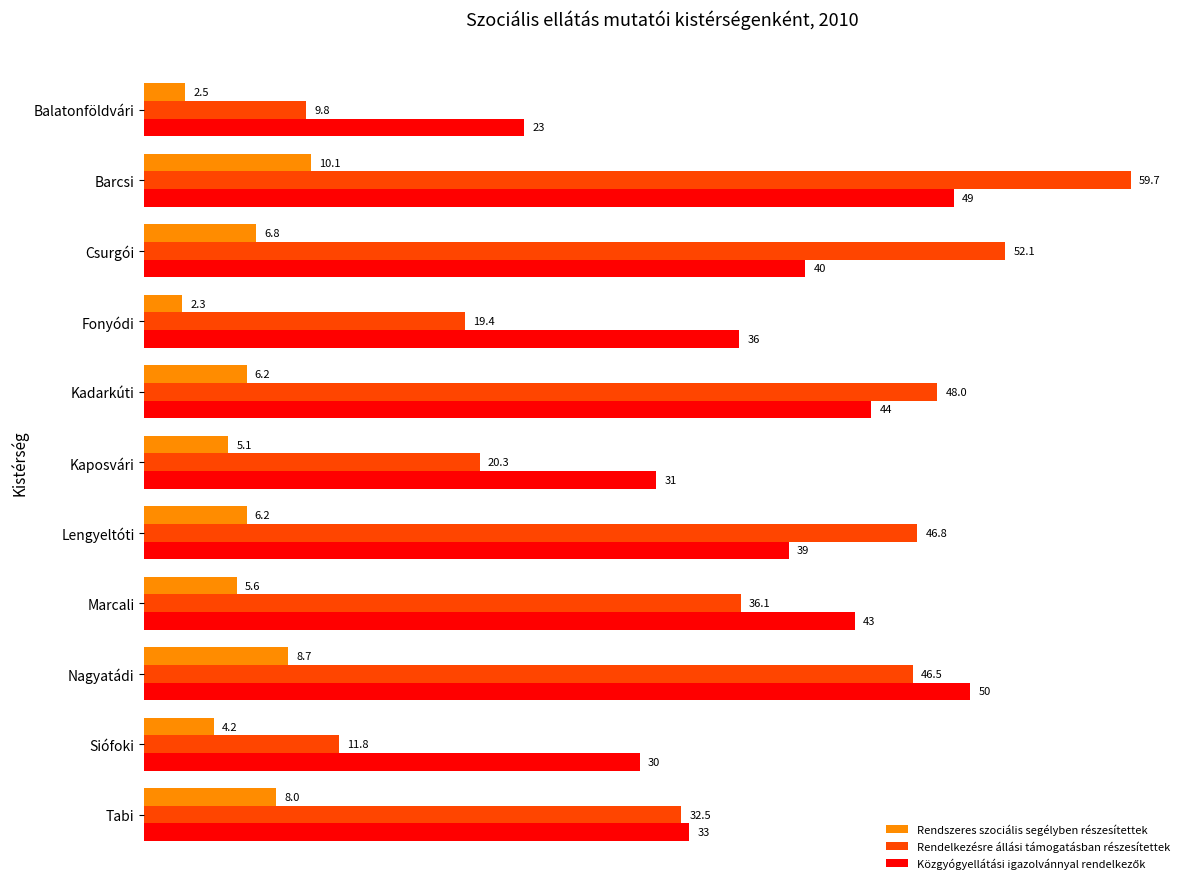

Where is Rendelkezésre állási támogatásban részesítettek nearest to the value 34?

Tabi